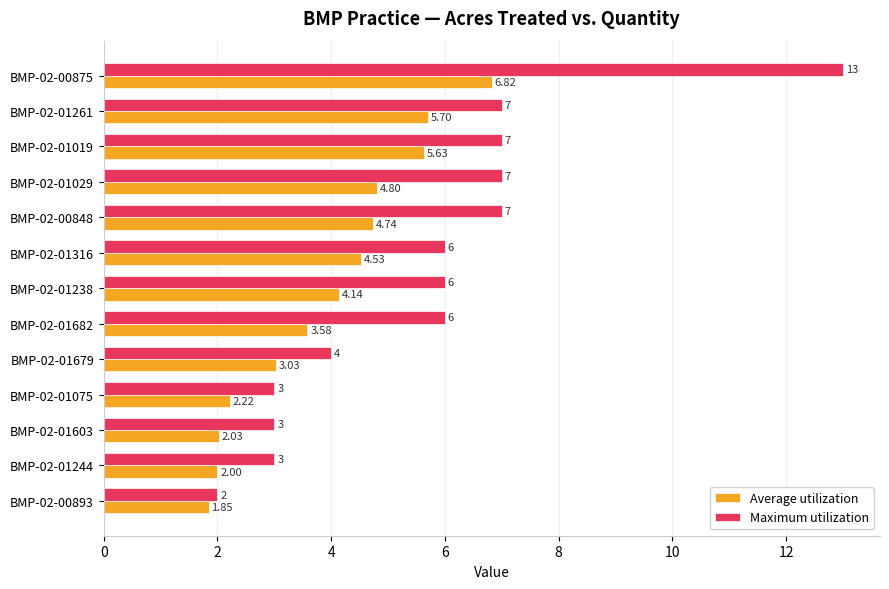

Rank the series by their average value, from highest to lowest.

Maximum utilization, Average utilization